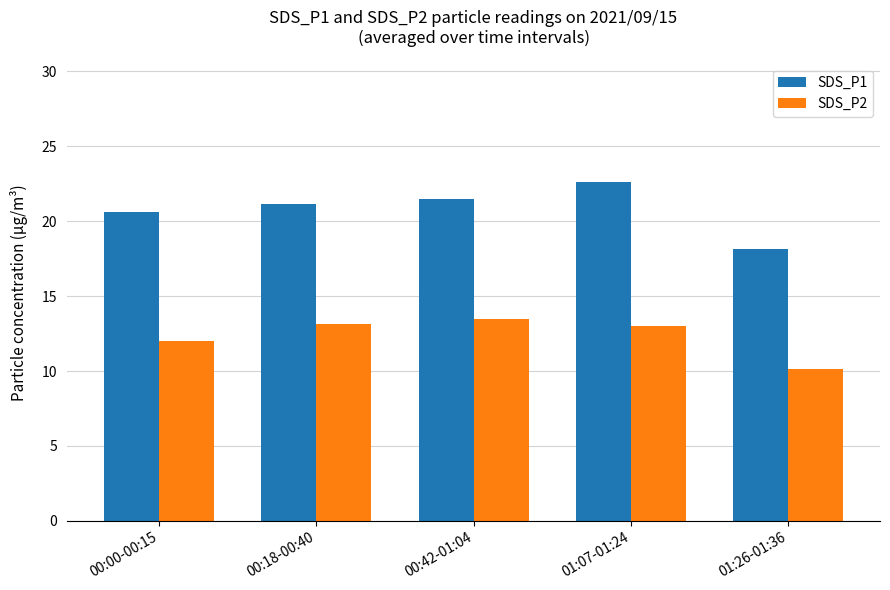

Is it true that SDS_P2 equals 23.4 at 00:42-01:04?

False